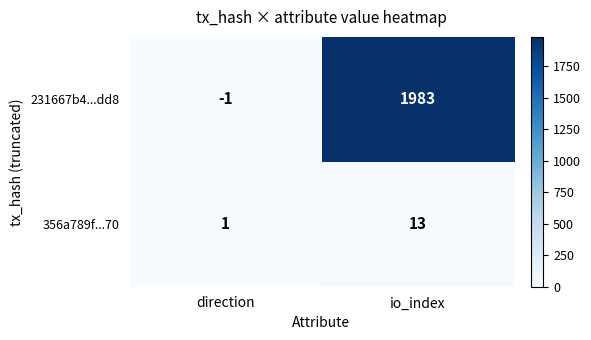

Which series changed the most between direction and io_index?

231667b4...dd8